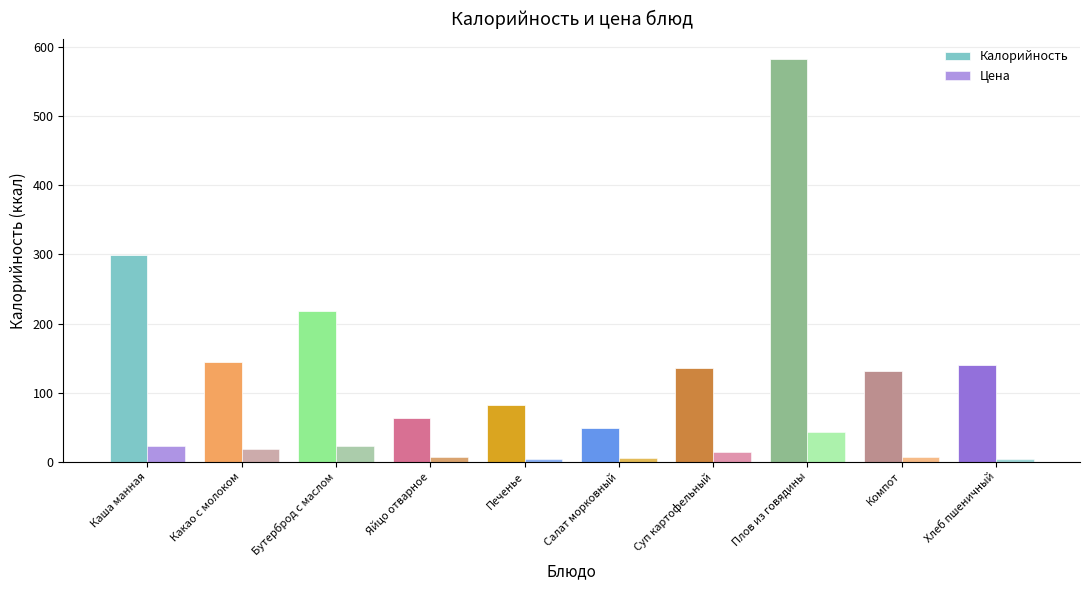

How many categories are shown in the chart?

10